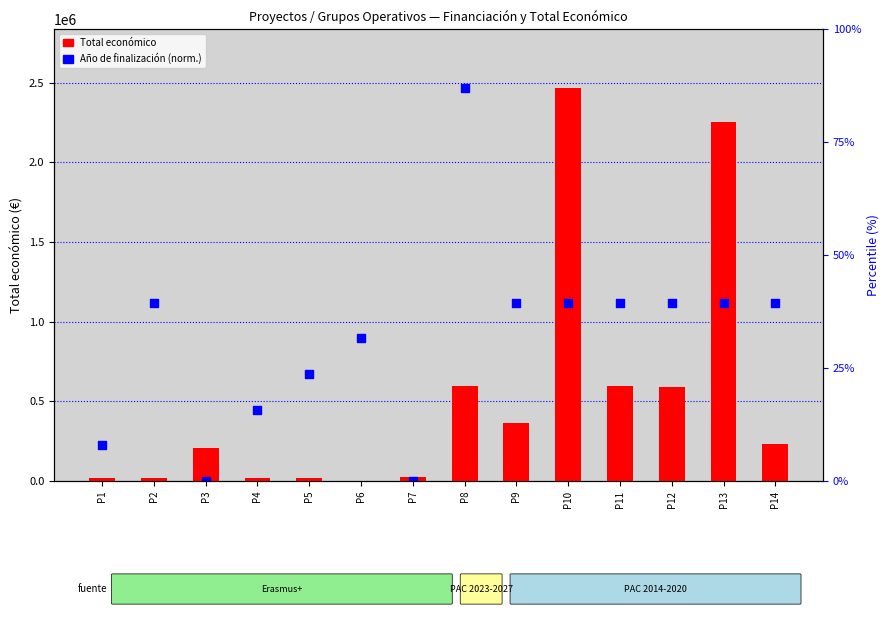

Which series reaches the minimum Y coordinate?

Año de finalización (norm.)